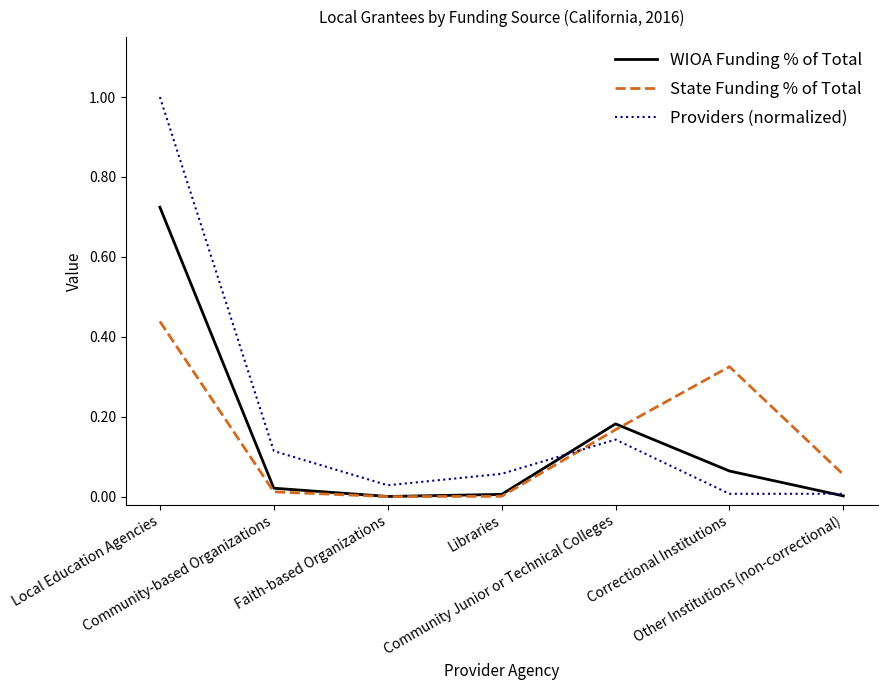

What is the sum of all State Funding % of Total values?

1.0